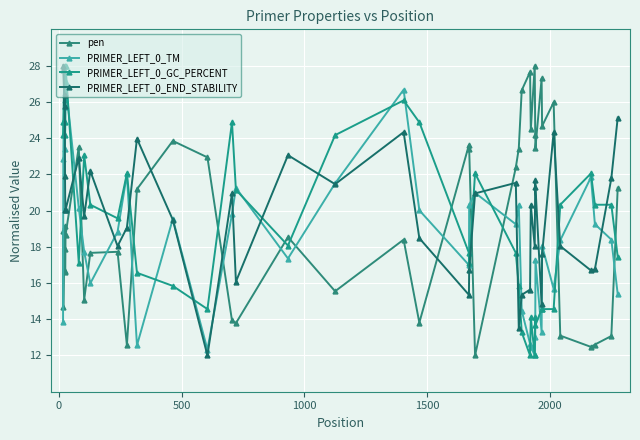

Count the number of data series in this chart.

4